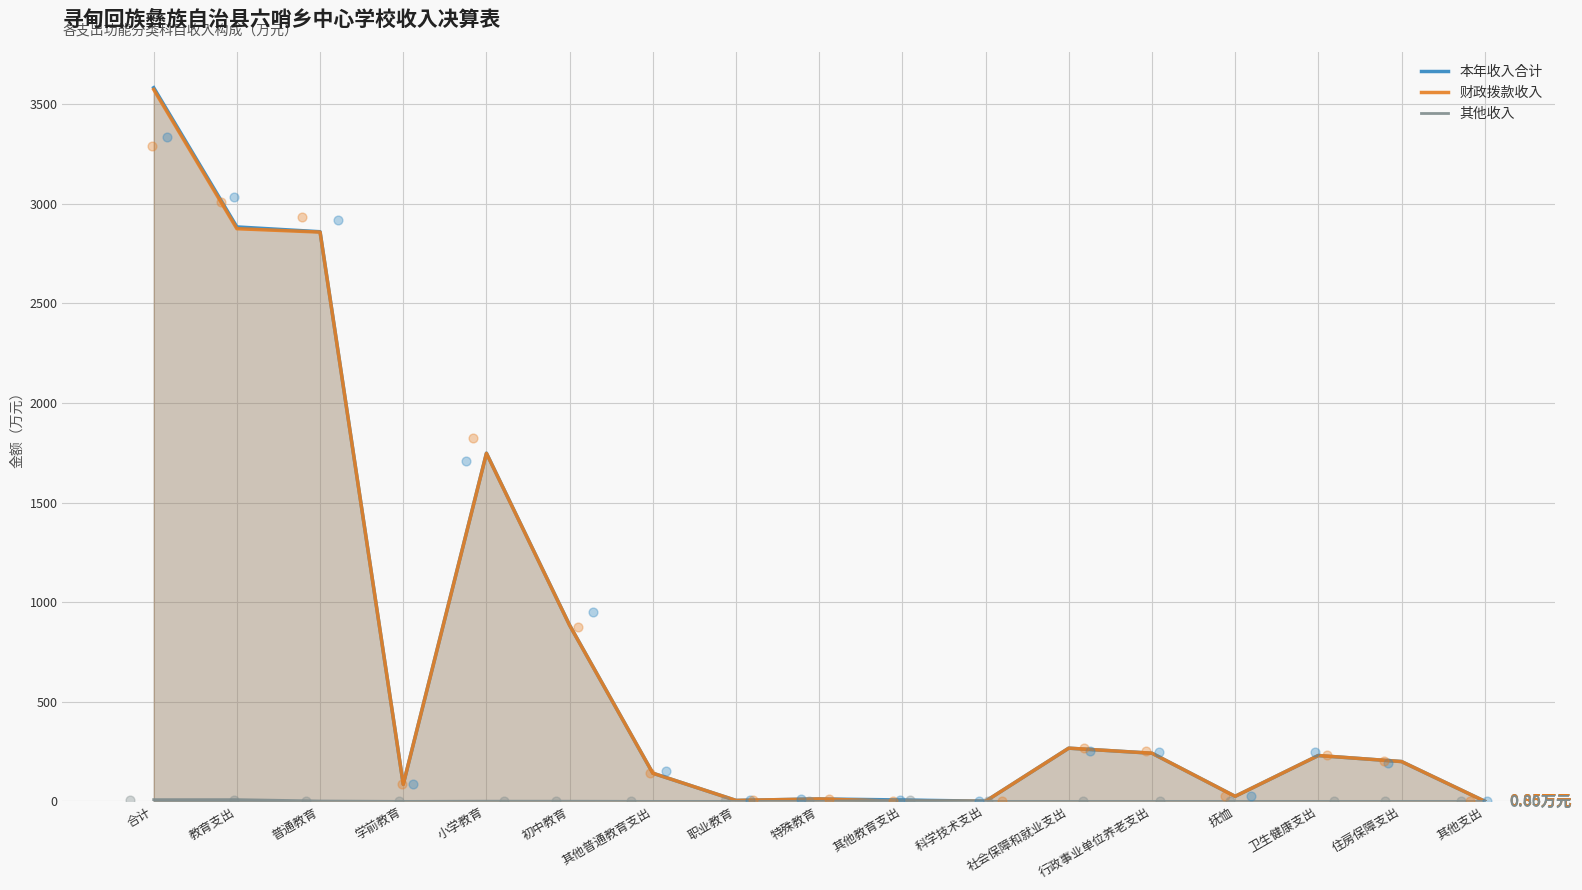

Which series has the largest total across all categories?

本年收入合计